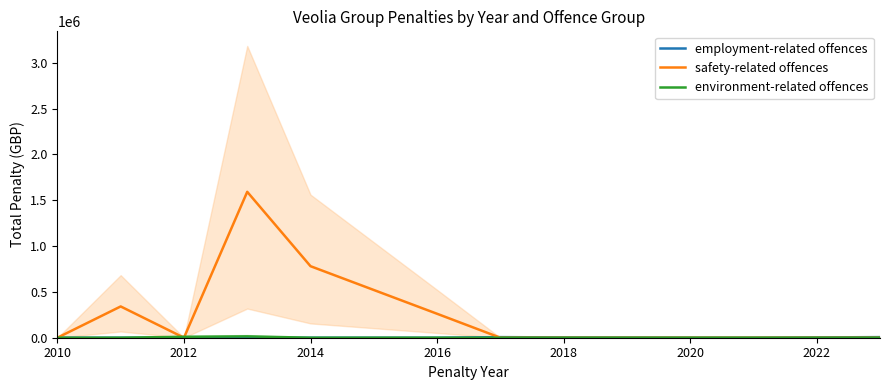

Does the chart have visible grid lines?

No